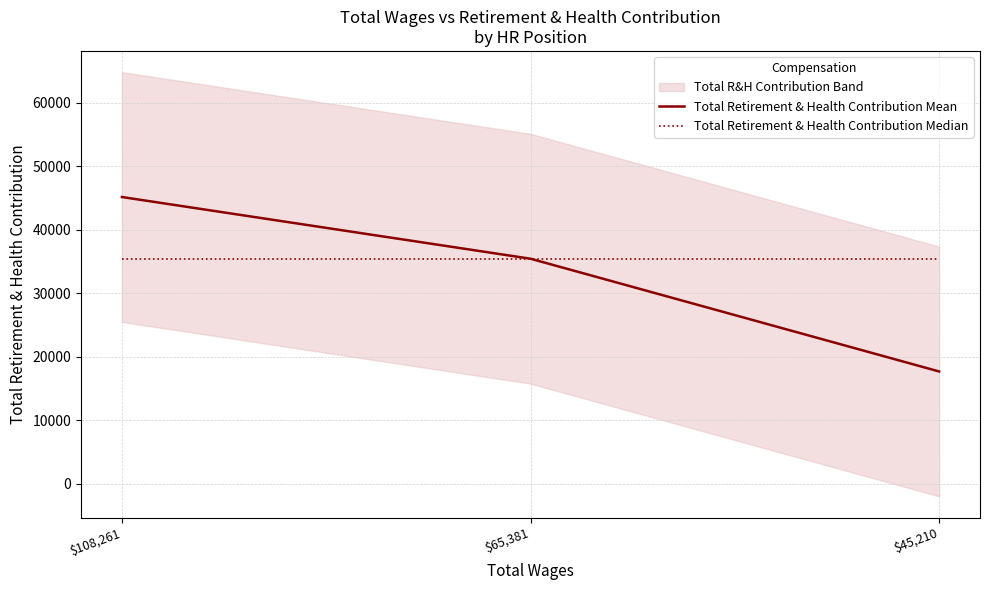

What is the spread (max minus min) of values at $45,210?

17744